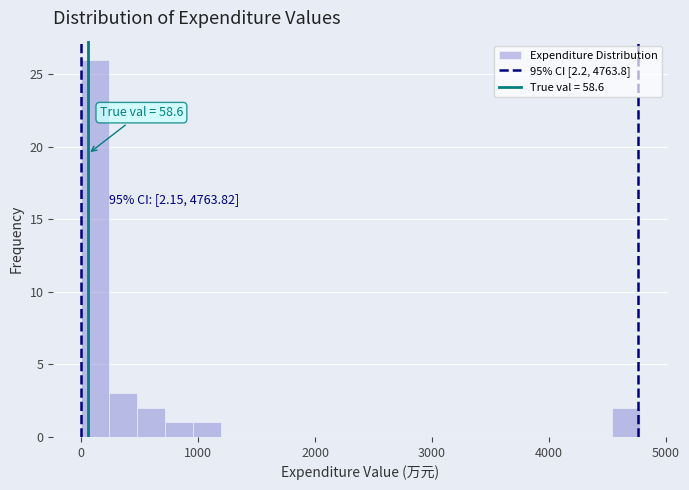

Around what value on the x-axis is the tallest bar? Give the approximate position of its centre, as read against the axis.

100